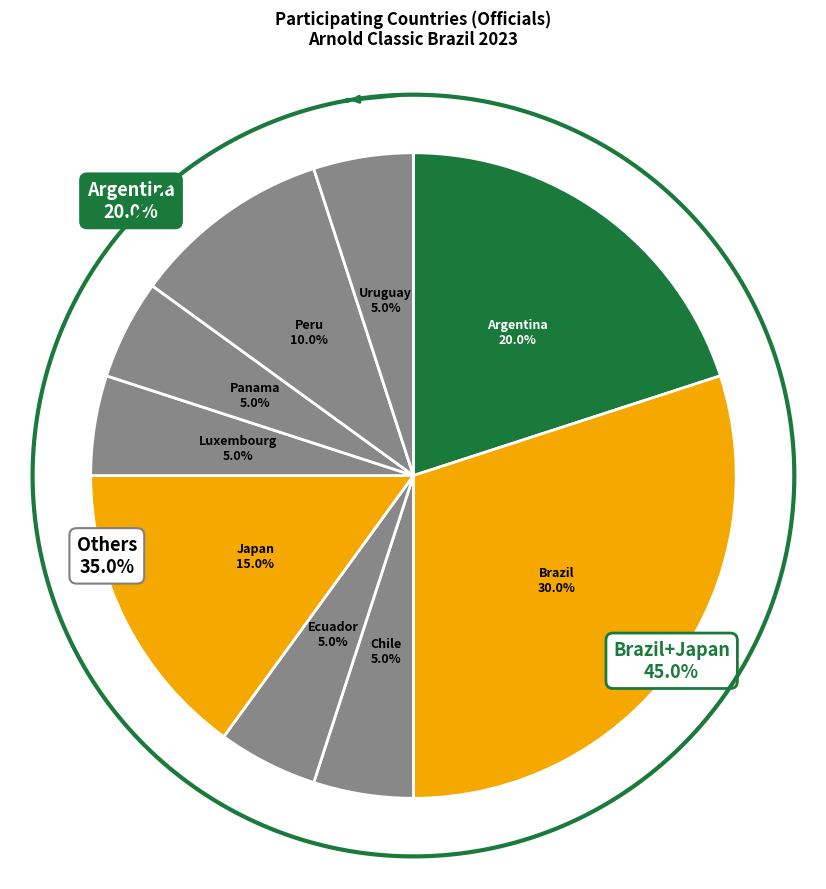

Is there any slice that represents more than half of the pie?

No